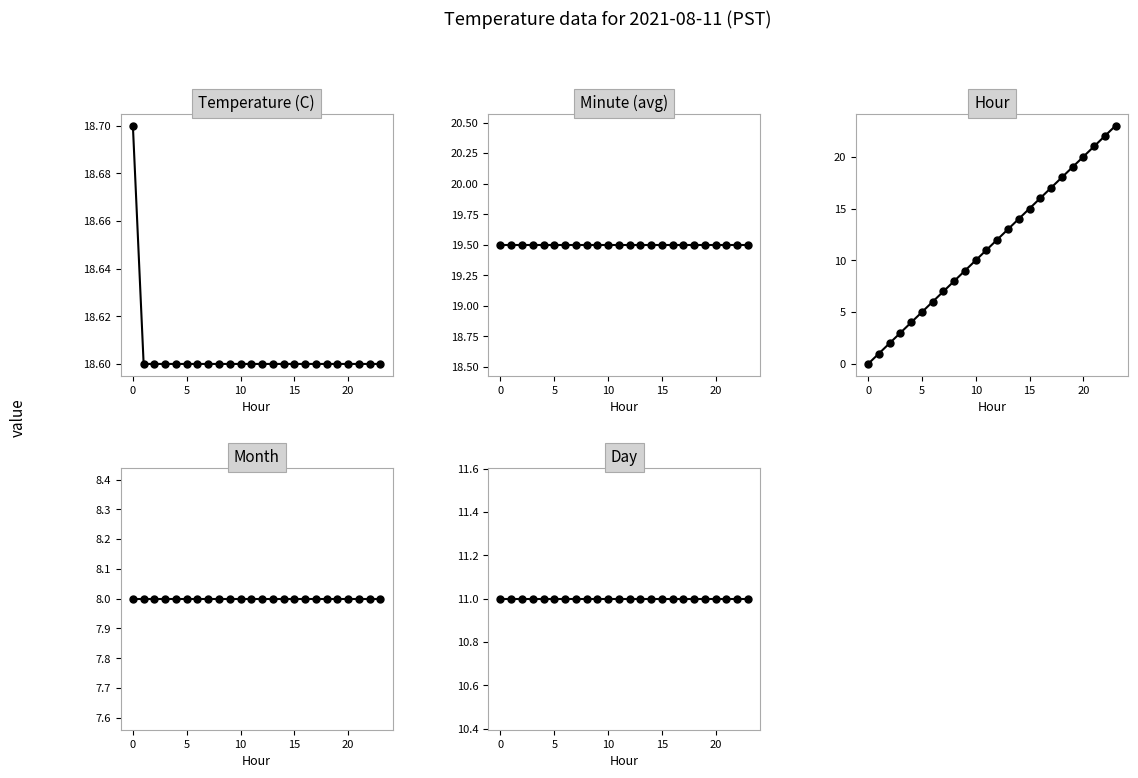

True or false: Temperature (C) has more than 1 interior local peaks.

False